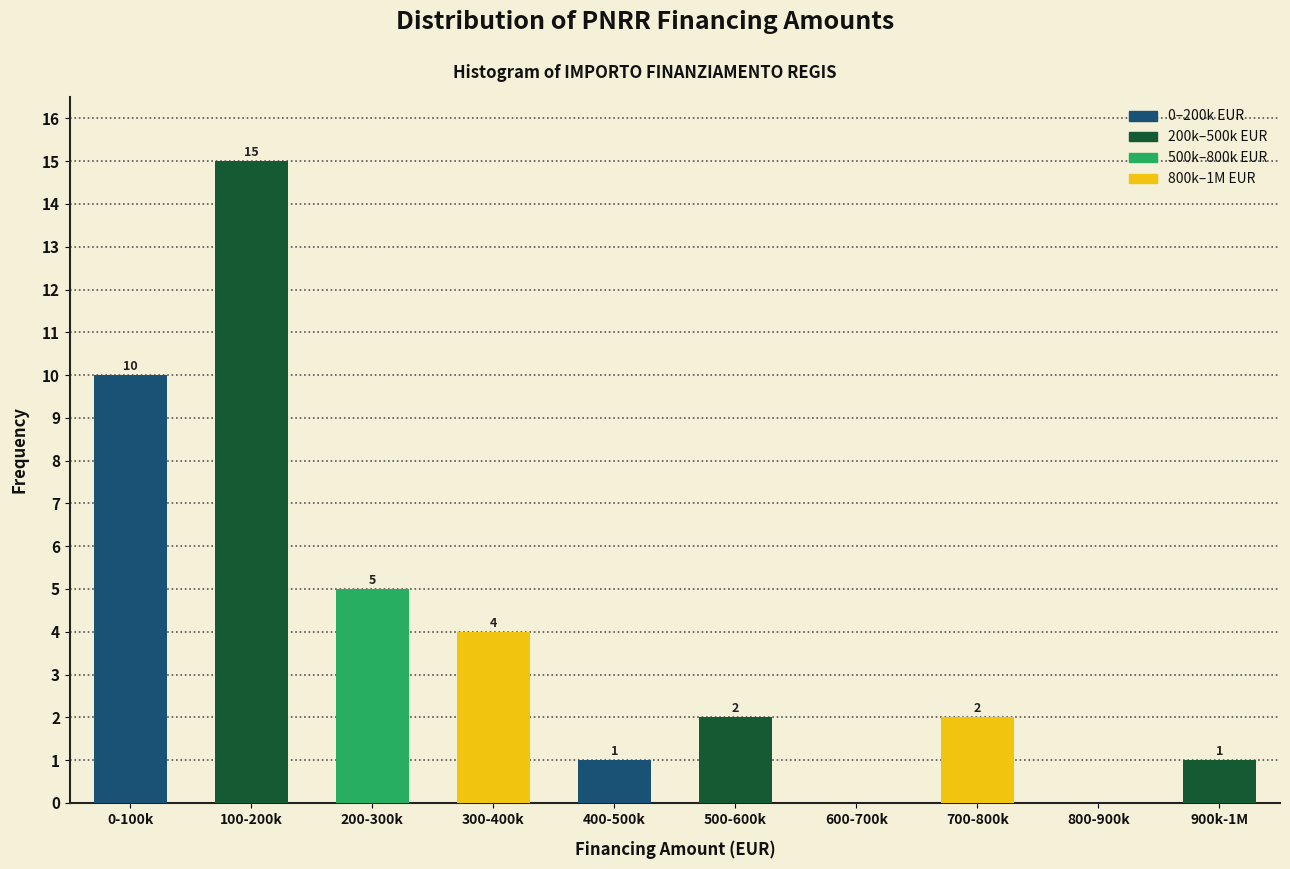

Reading left to right, what are all the values shown in this chart?

0-100k=10	100-200k=15	200-300k=5	300-400k=4	400-500k=1	500-600k=2	600-700k=0	700-800k=2	800-900k=0	900k-1M=1